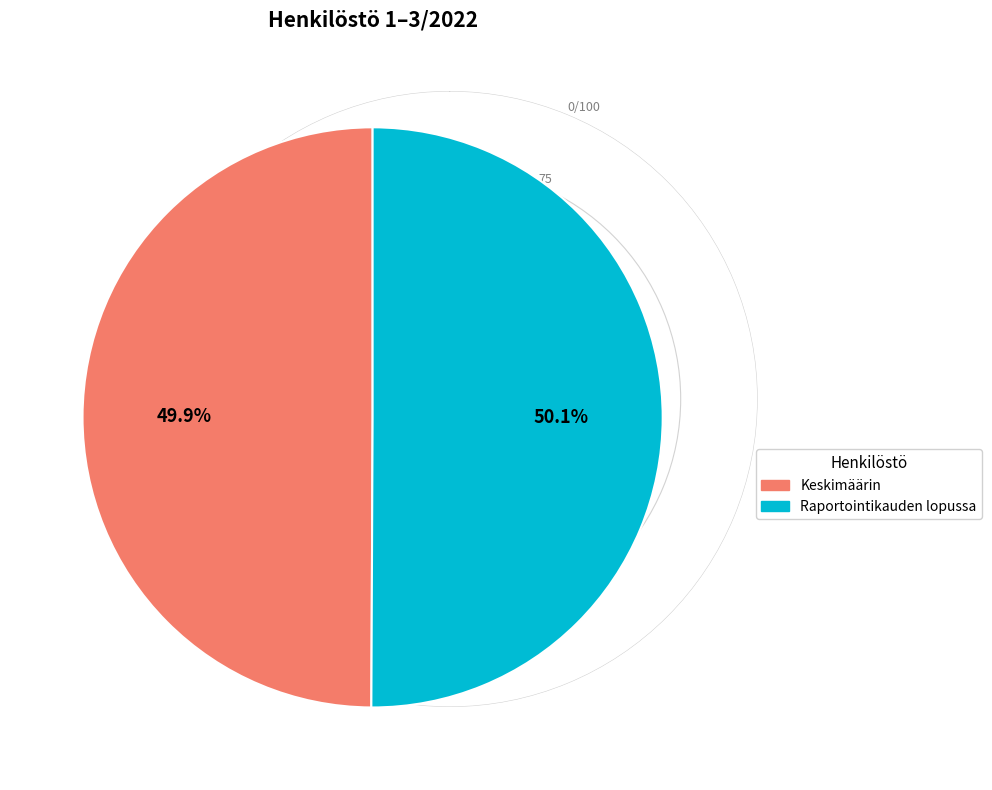

What percentage is NOT represented by Raportointikauden lopussa?

49.9%